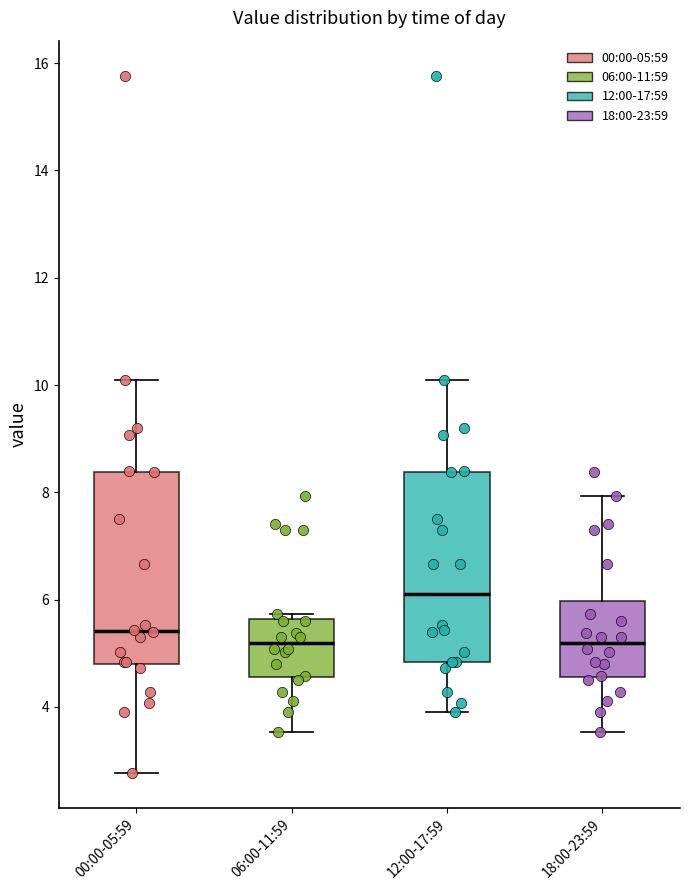

Where is the upper edge of the box for 00:00-05:59 on the y-axis? The values are not printed on the chart, so give them approximately, as read against the axis.

8.4